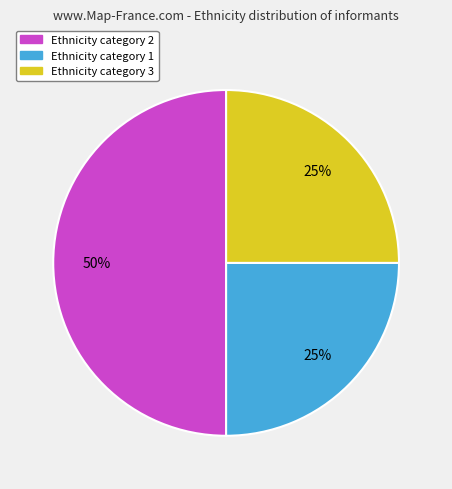

To the nearest percent, what is the difference between the largest and smallest slice percentages?

25%